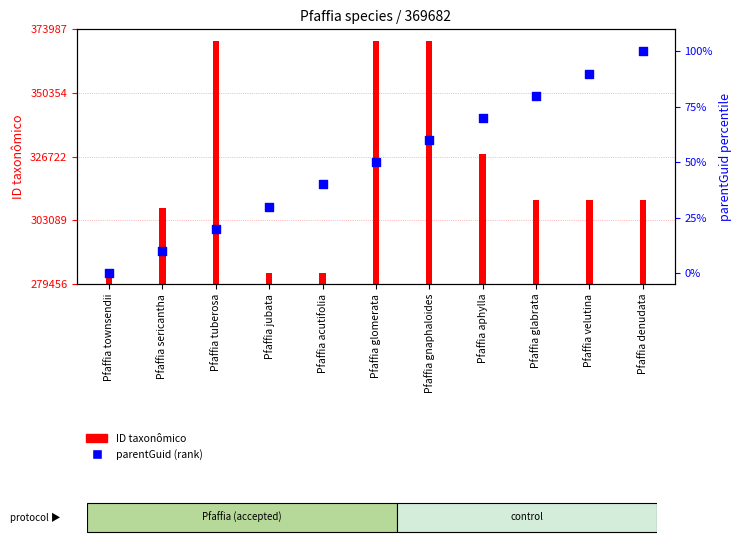

What is the change in value from Pfaffia townsendii to Pfaffia jubata?

+30